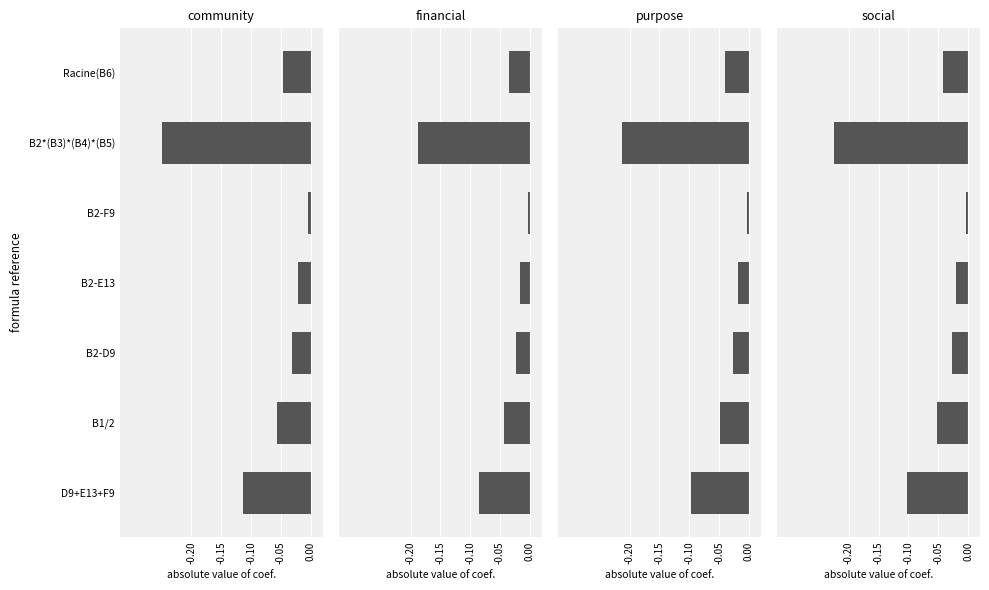

What is the difference between the second highest and second lowest values in the financial series?

0.1